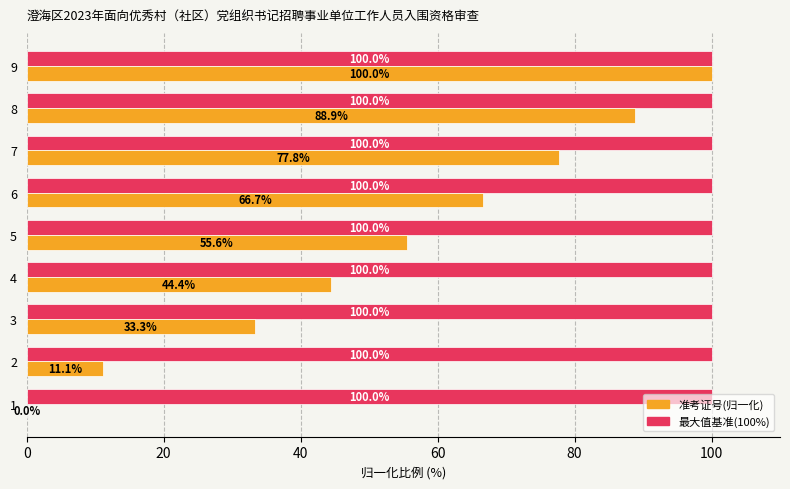

What is the greatest value displayed?

100.0